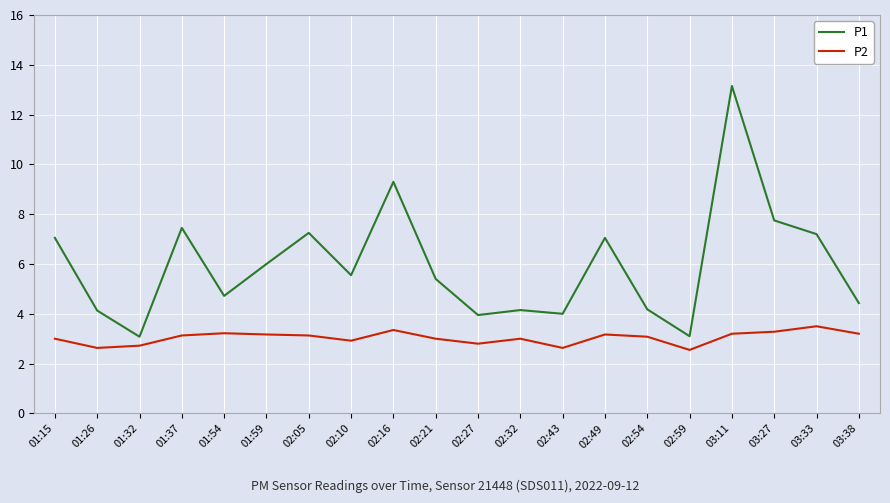

List the series in order of their overall mean, highest first.

P1, P2